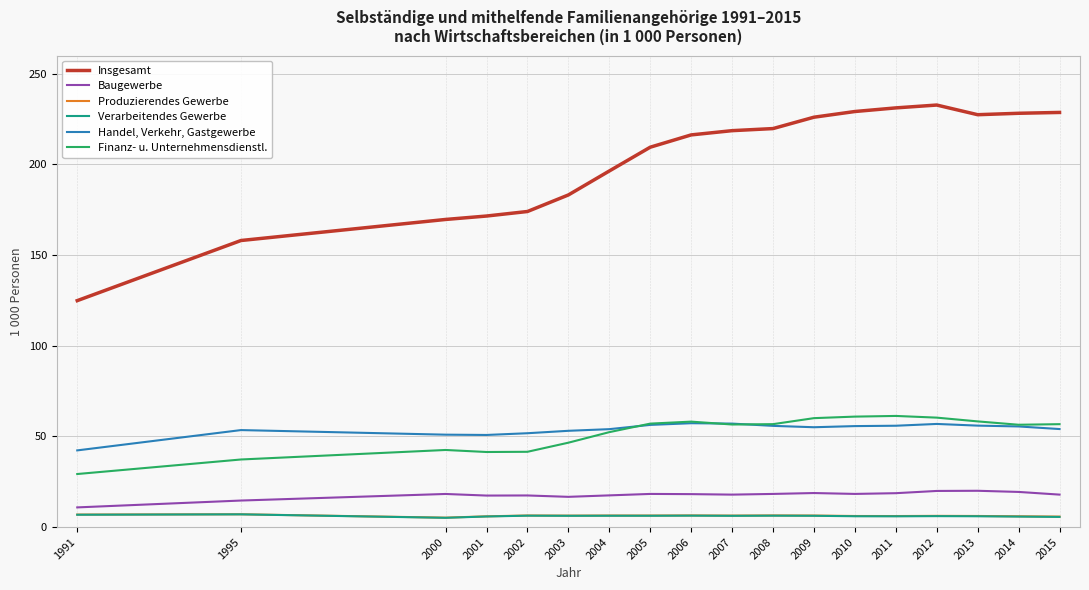

At how many categories does at least one series exceed 90?

18